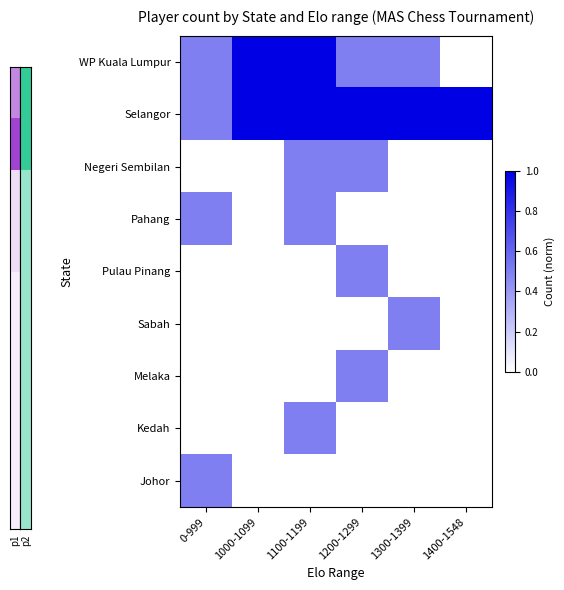

What is the difference between the highest and lowest values at 1100-1199?

1.0